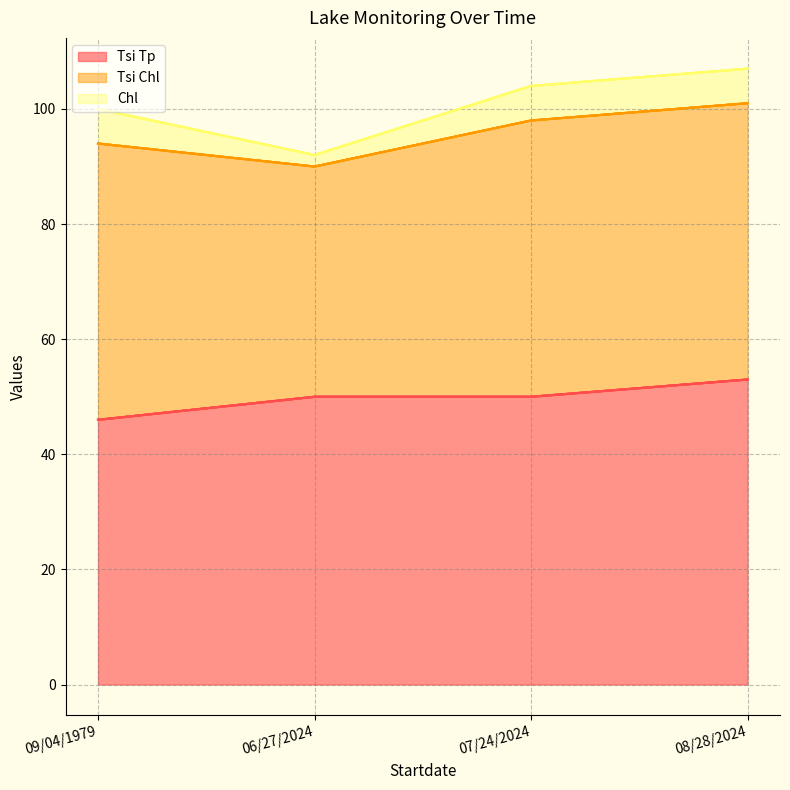

How many Tsi Chl values are between 48 and 49?

3